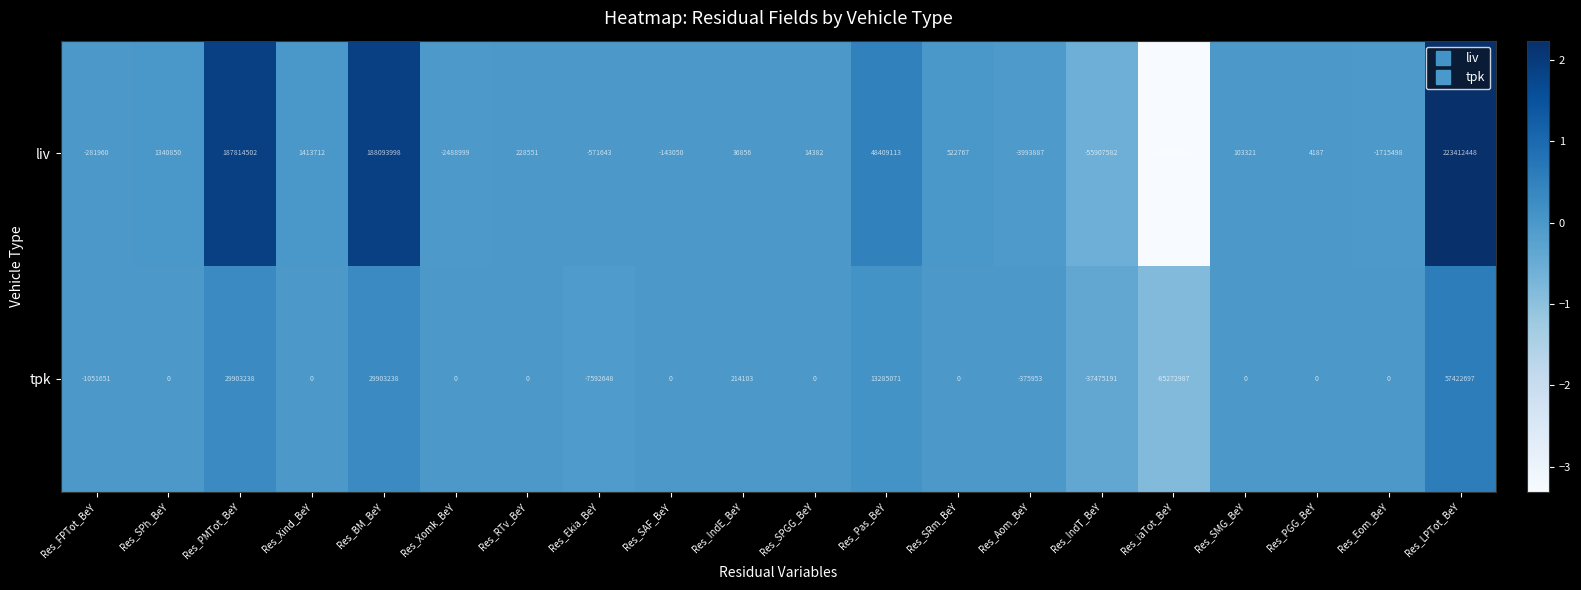

At which label does liv reach its minimum?

Res_iaTot_BeY